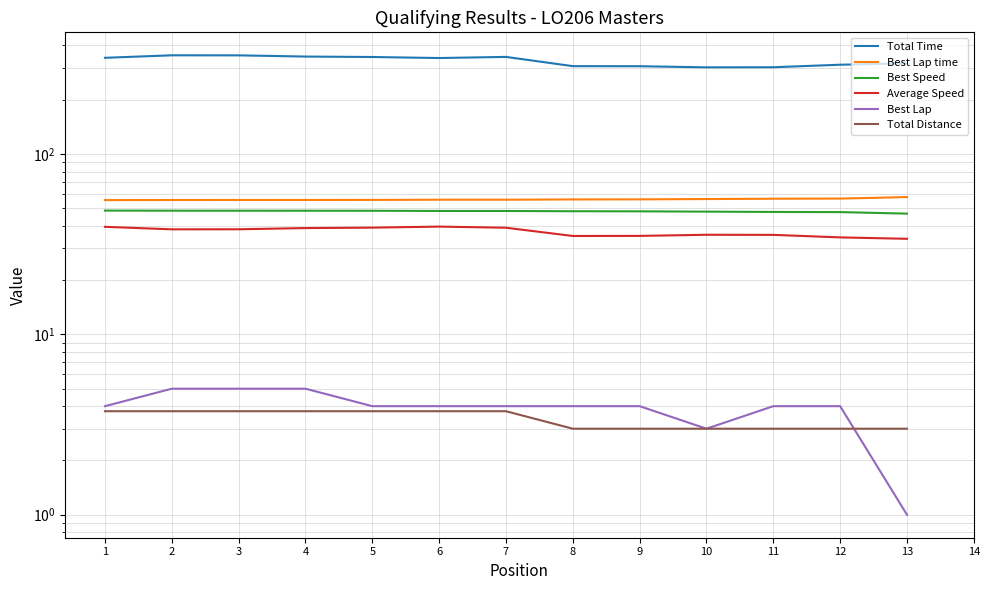

True or false: Best Lap time has more than 2 interior local peaks.

False